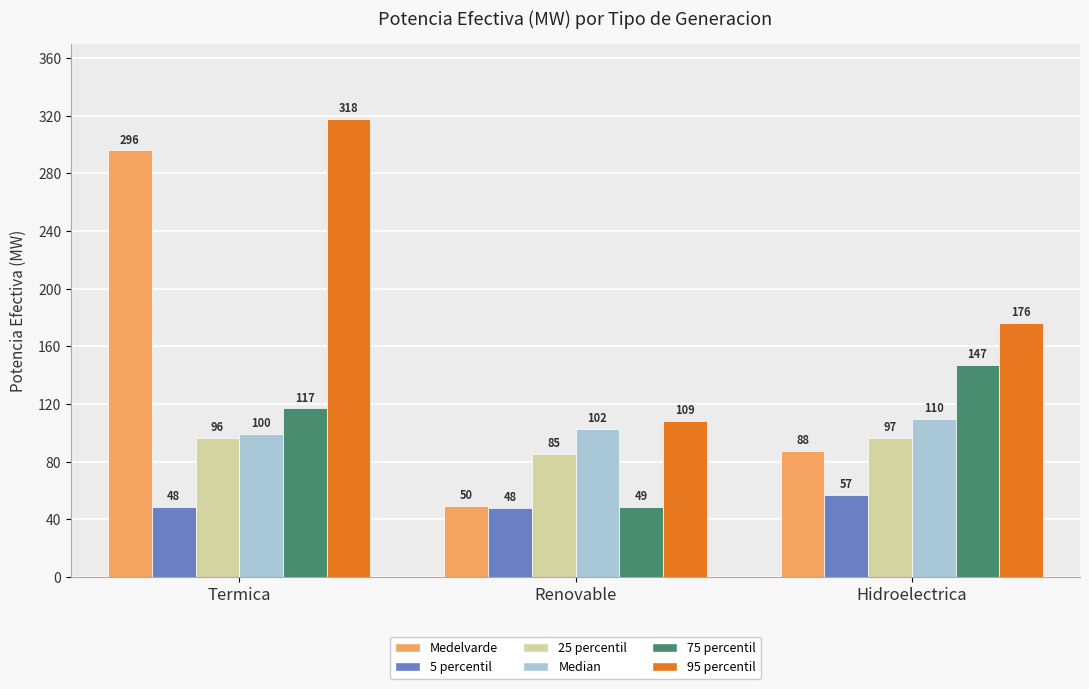

What is the sum of the 75 percentil values at Renovable and Termica?

166.0